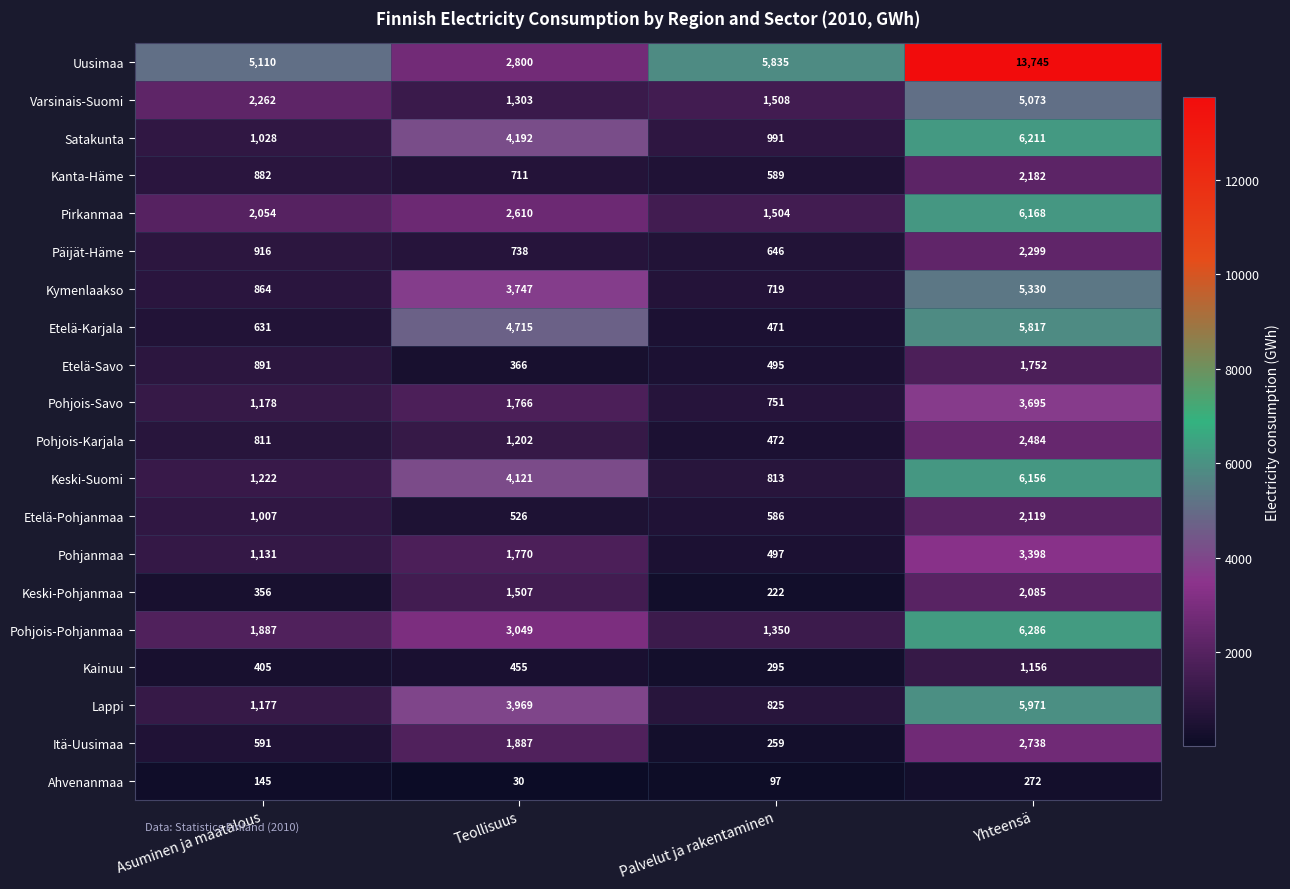

The Uusimaa series shows 1640 at Teollisuus. True or false?

False